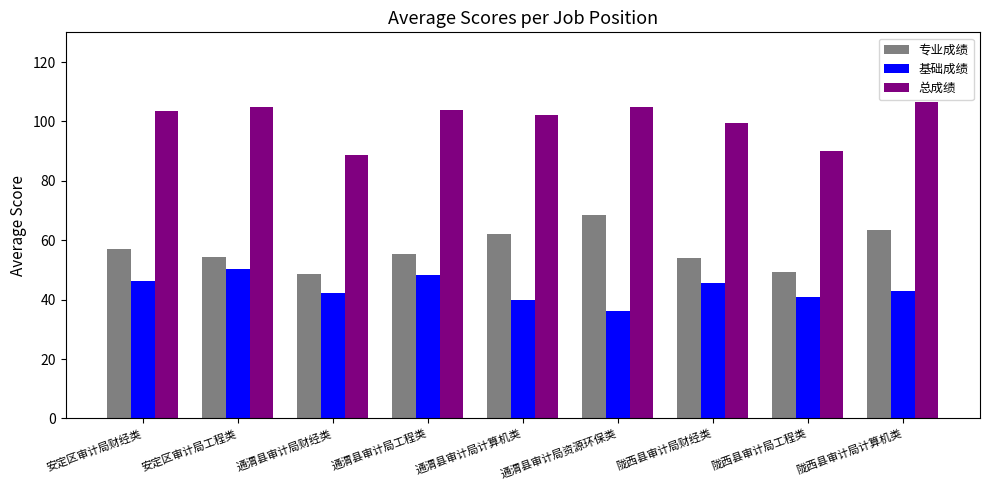

What is the greatest value displayed?

106.5